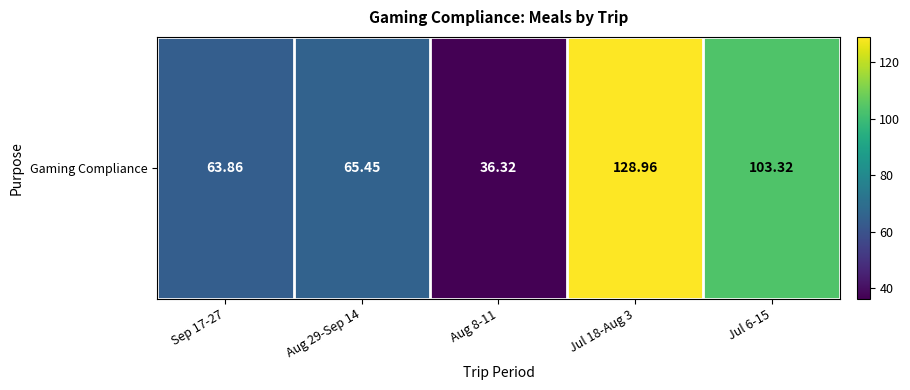

Read the value at Aug 29-Sep 14.

65.5